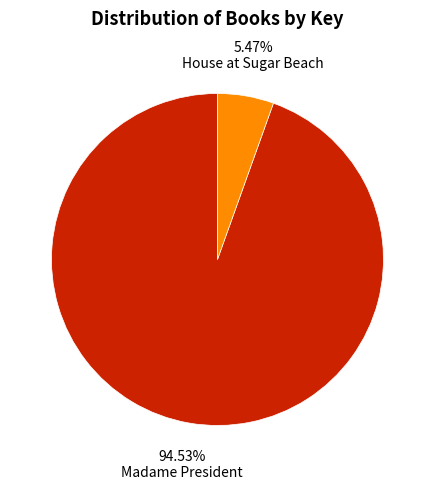

What portion of the pie excludes House at Sugar Beach?

94.5%